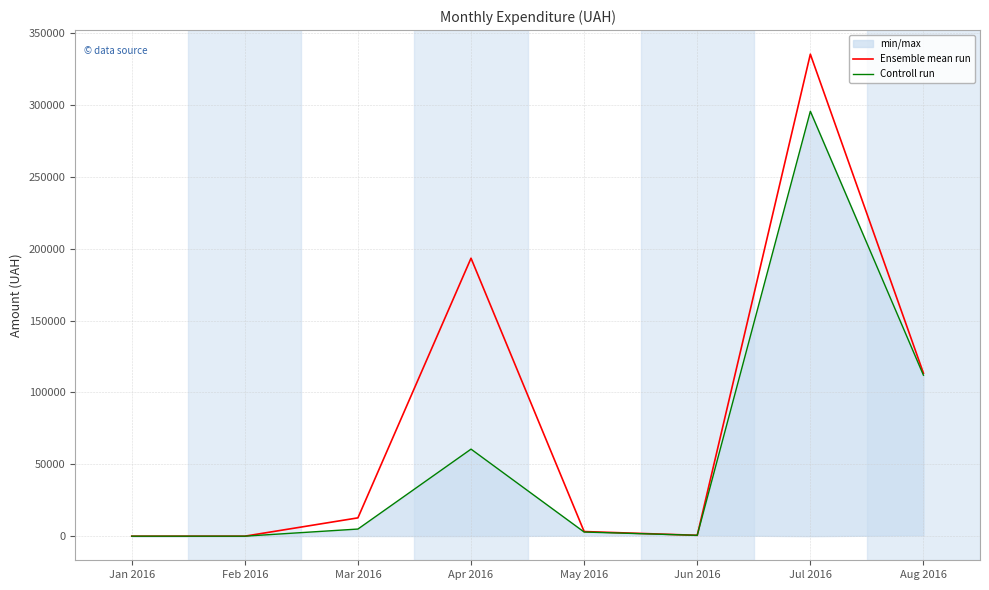

True or false: Ensemble mean run and Controll run intersect in this chart.

False